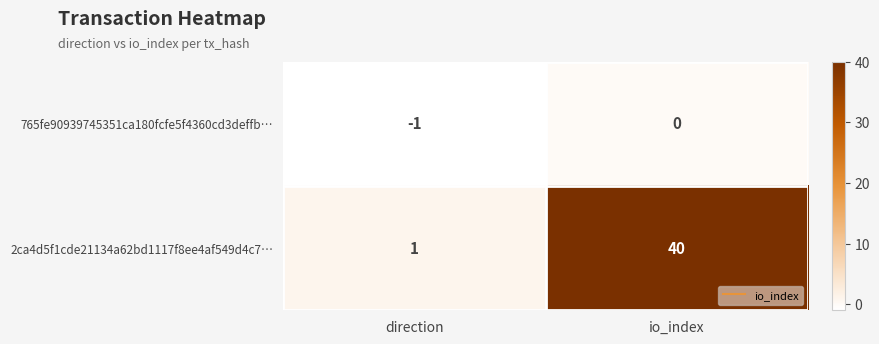

Reading left to right, extract all data points from this chart.

765fe90939745351ca180fcfe5f4360cd3deffb…: direction=-1	io_index=0
2ca4d5f1cde21134a62bd1117f8ee4af549d4c7…: direction=1	io_index=40